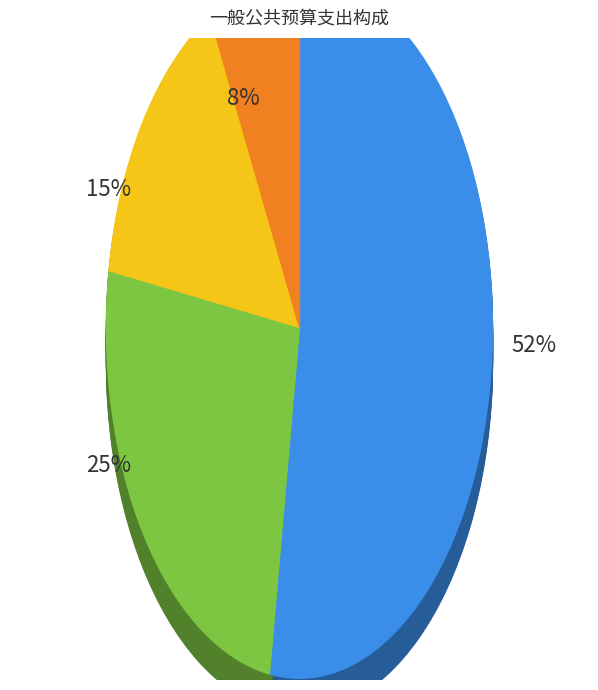

To the nearest percent, what is the average slice percentage?

25%